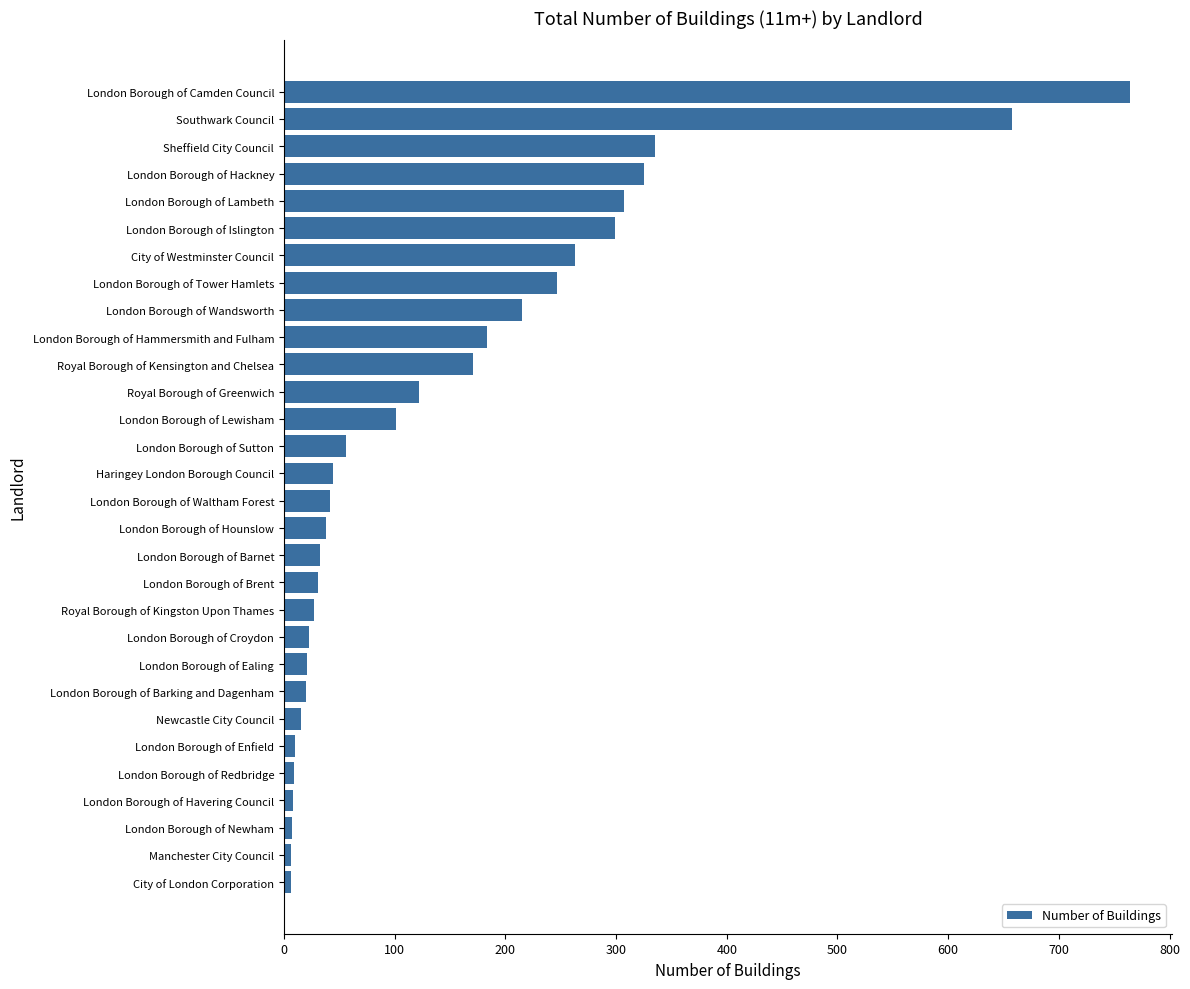

True or false: the data shows 538 at Sheffield City Council.

False